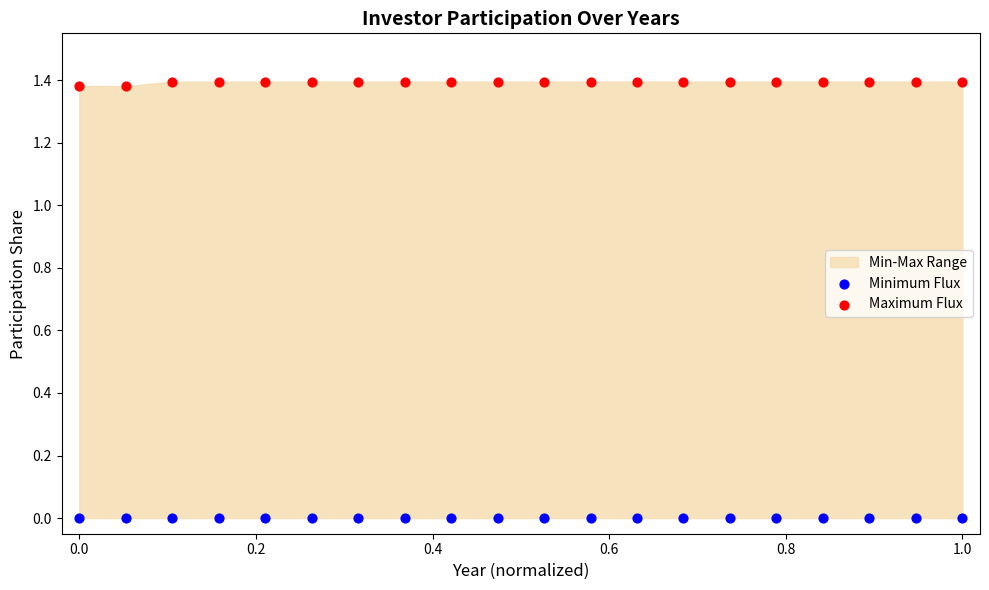

Which series contains the lowest Y value?

Minimum Flux